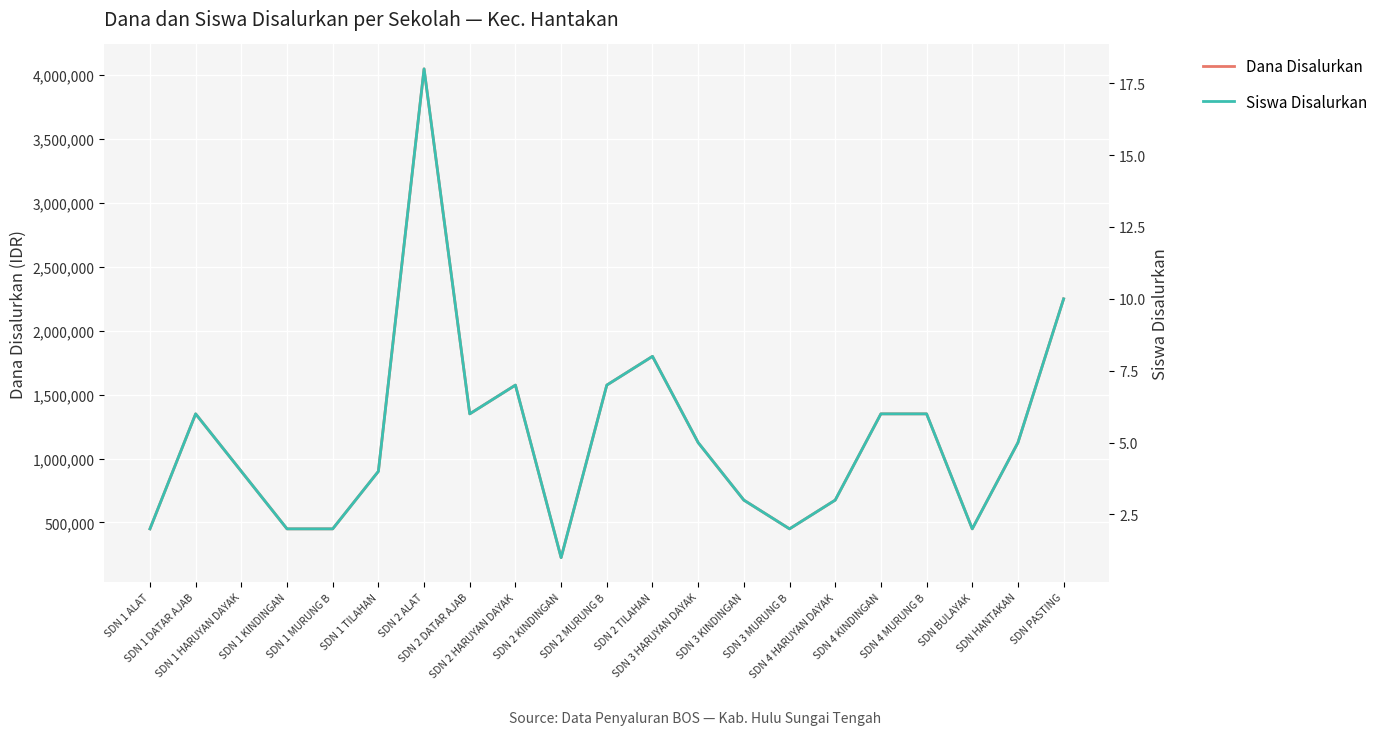

At which category does Dana Disalurkan reach its first local peak?

SDN 1 DATAR AJAB